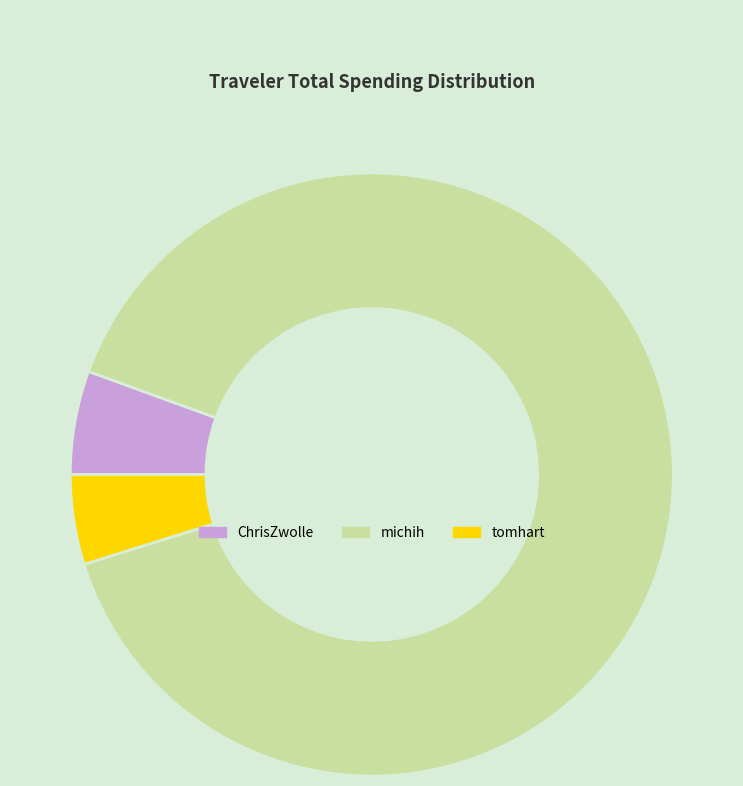

Do michih and ChrisZwolle together represent more than half of the pie?

Yes